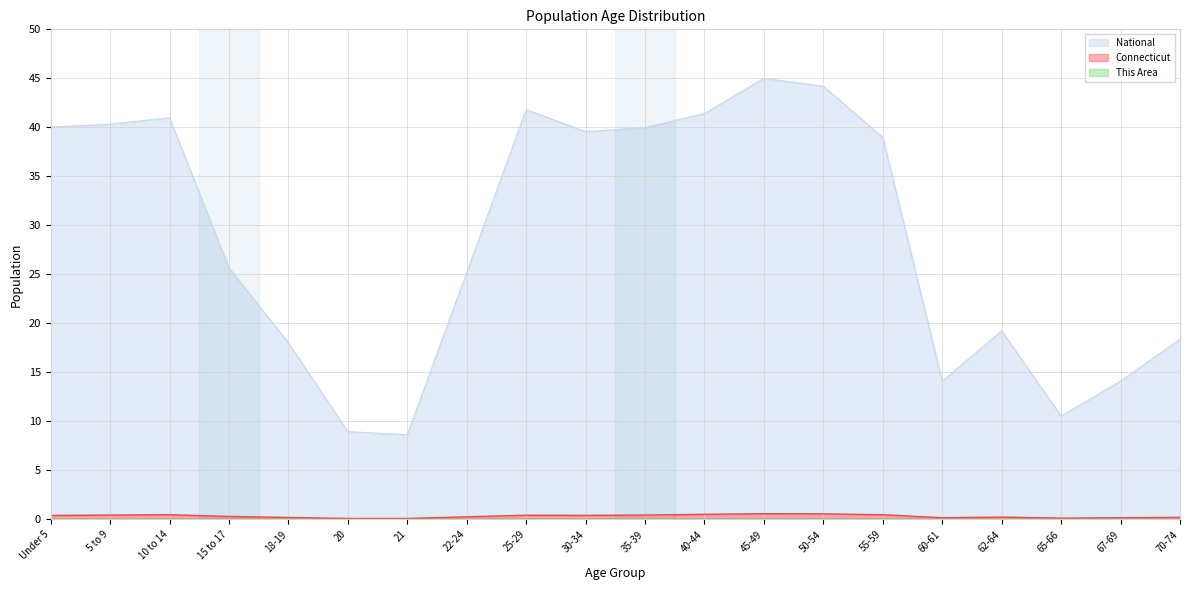

List the labels in order of Connecticut value, smallest first.

21, 20, 65-66, 60-61, 67-69, 18-19, 70-74, 62-64, 22-24, 15 to 17, Under 5, 30-34, 25-29, 35-39, 5 to 9, 55-59, 10 to 14, 40-44, 50-54, 45-49